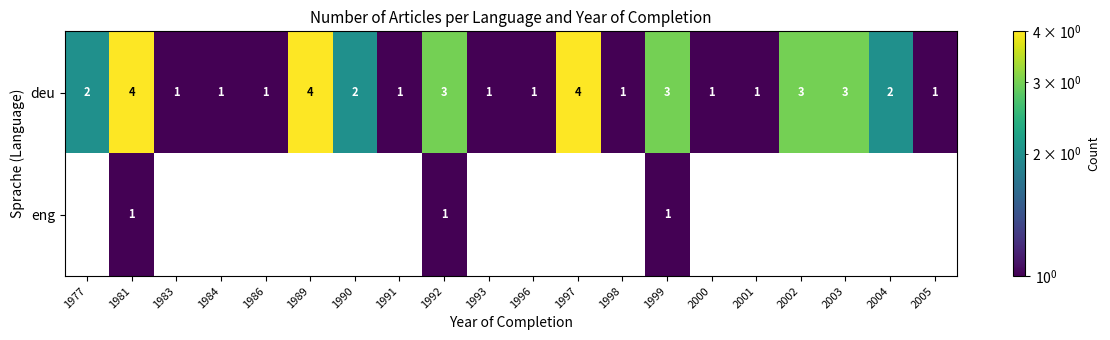

What is the maximum value for deu?

4